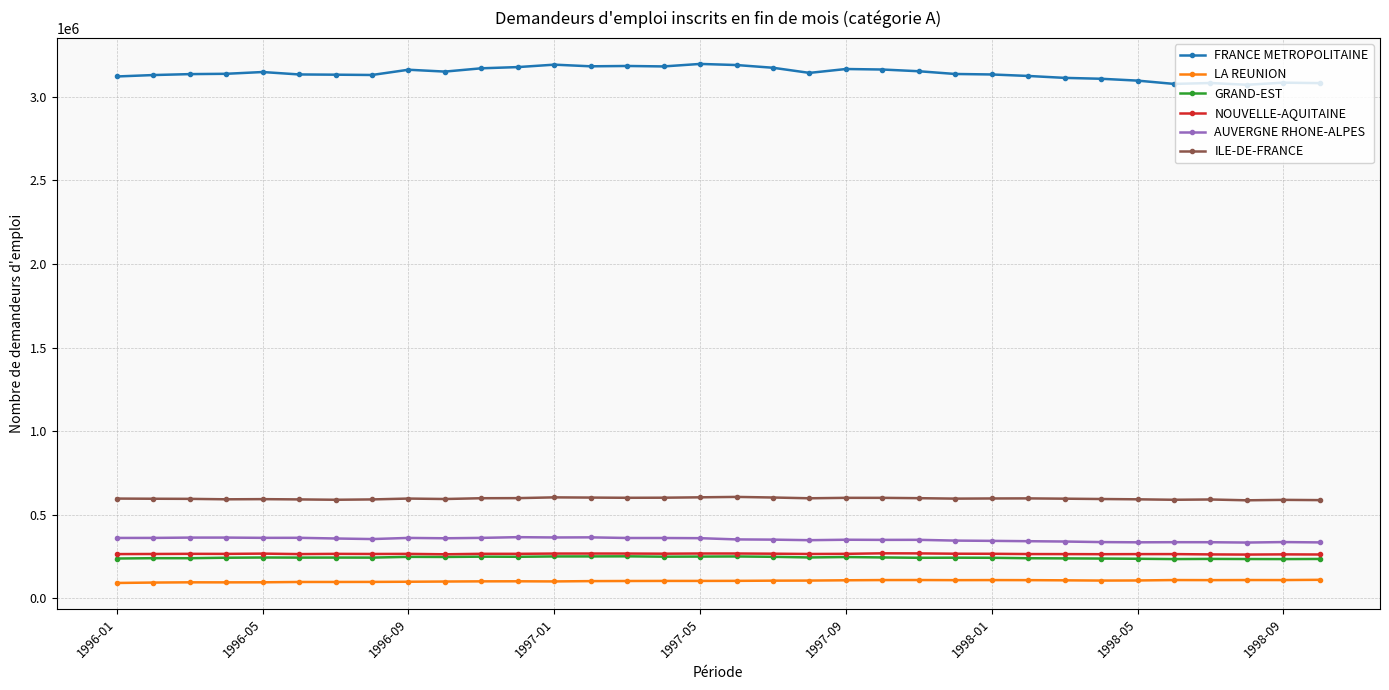

At how many categories does at least one series exceed 2992361?

34